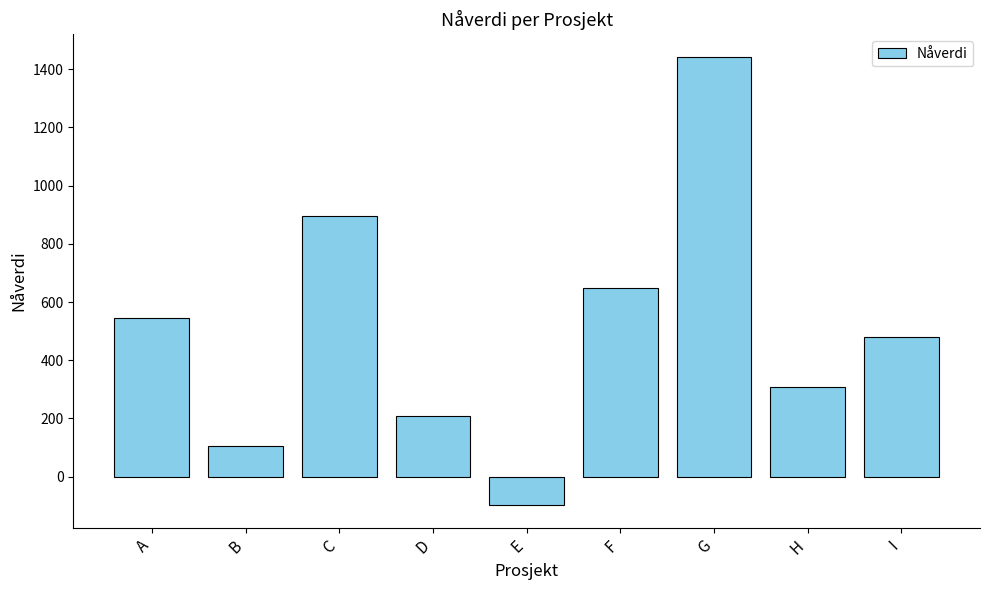

True or false: the data shows 280.2 at C.

False